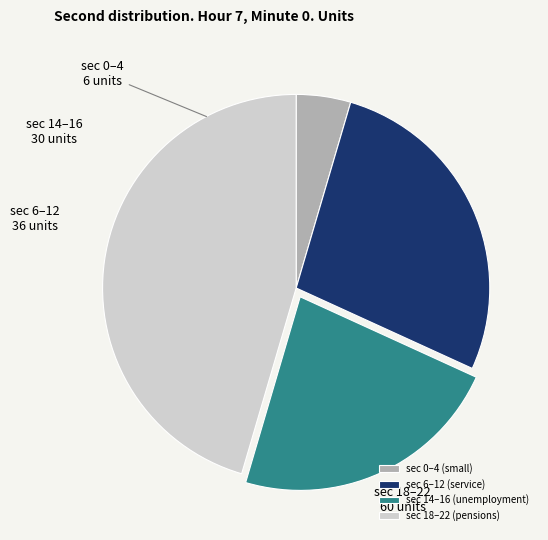

How many slices are in this pie chart?

4